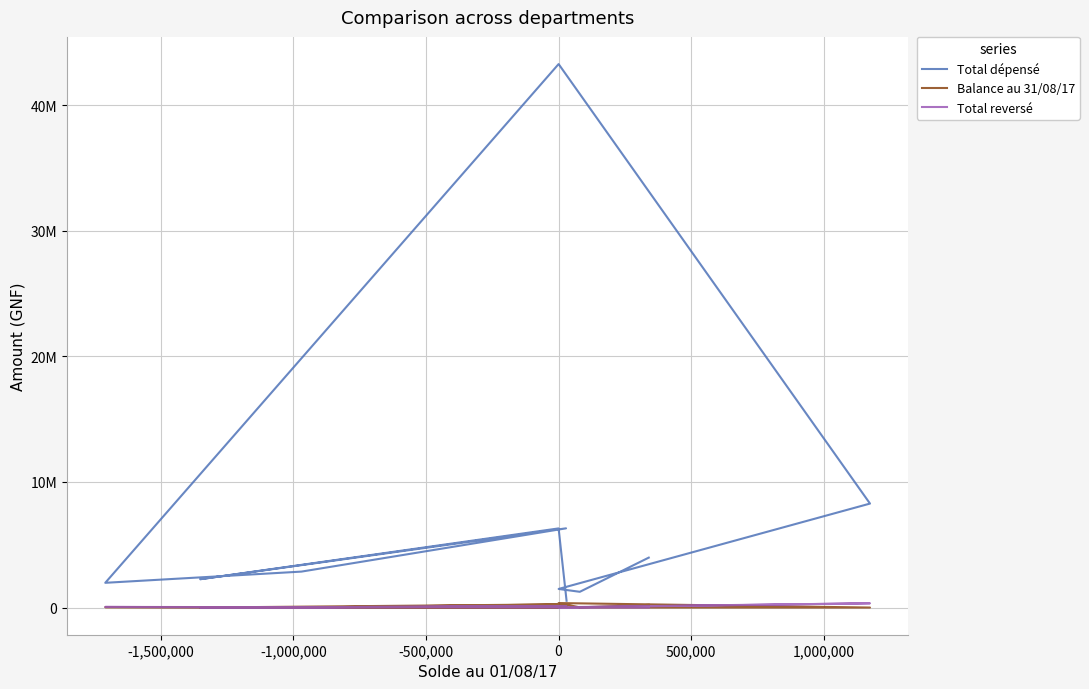

After their last crossing, which series has the higher values: Total reversé or Balance au 31/08/17?

Balance au 31/08/17